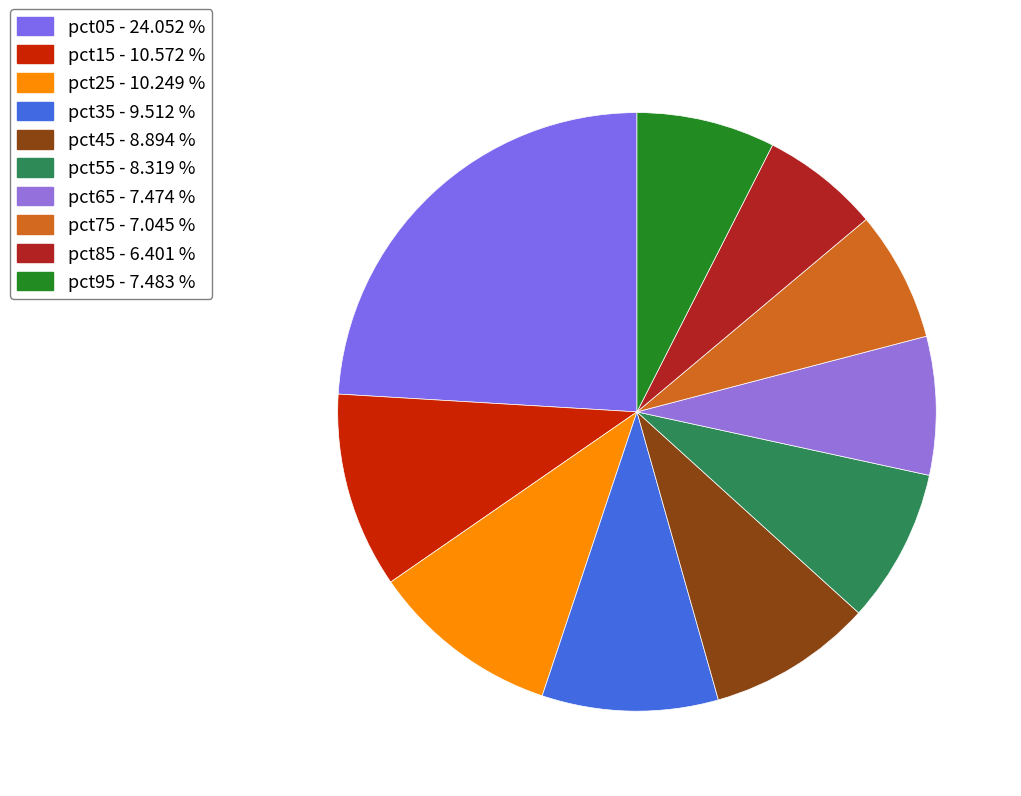

What percentage is NOT represented by pct55?

91.7%